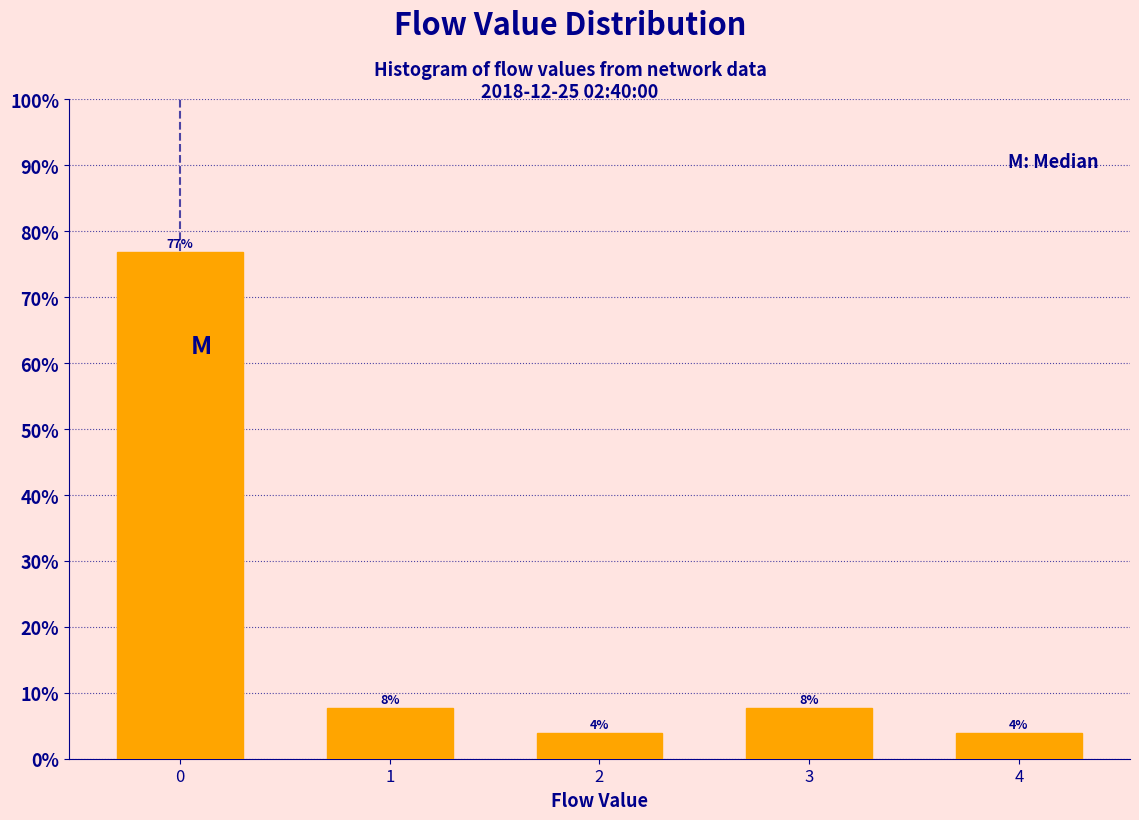

How many bars are there in total?

5